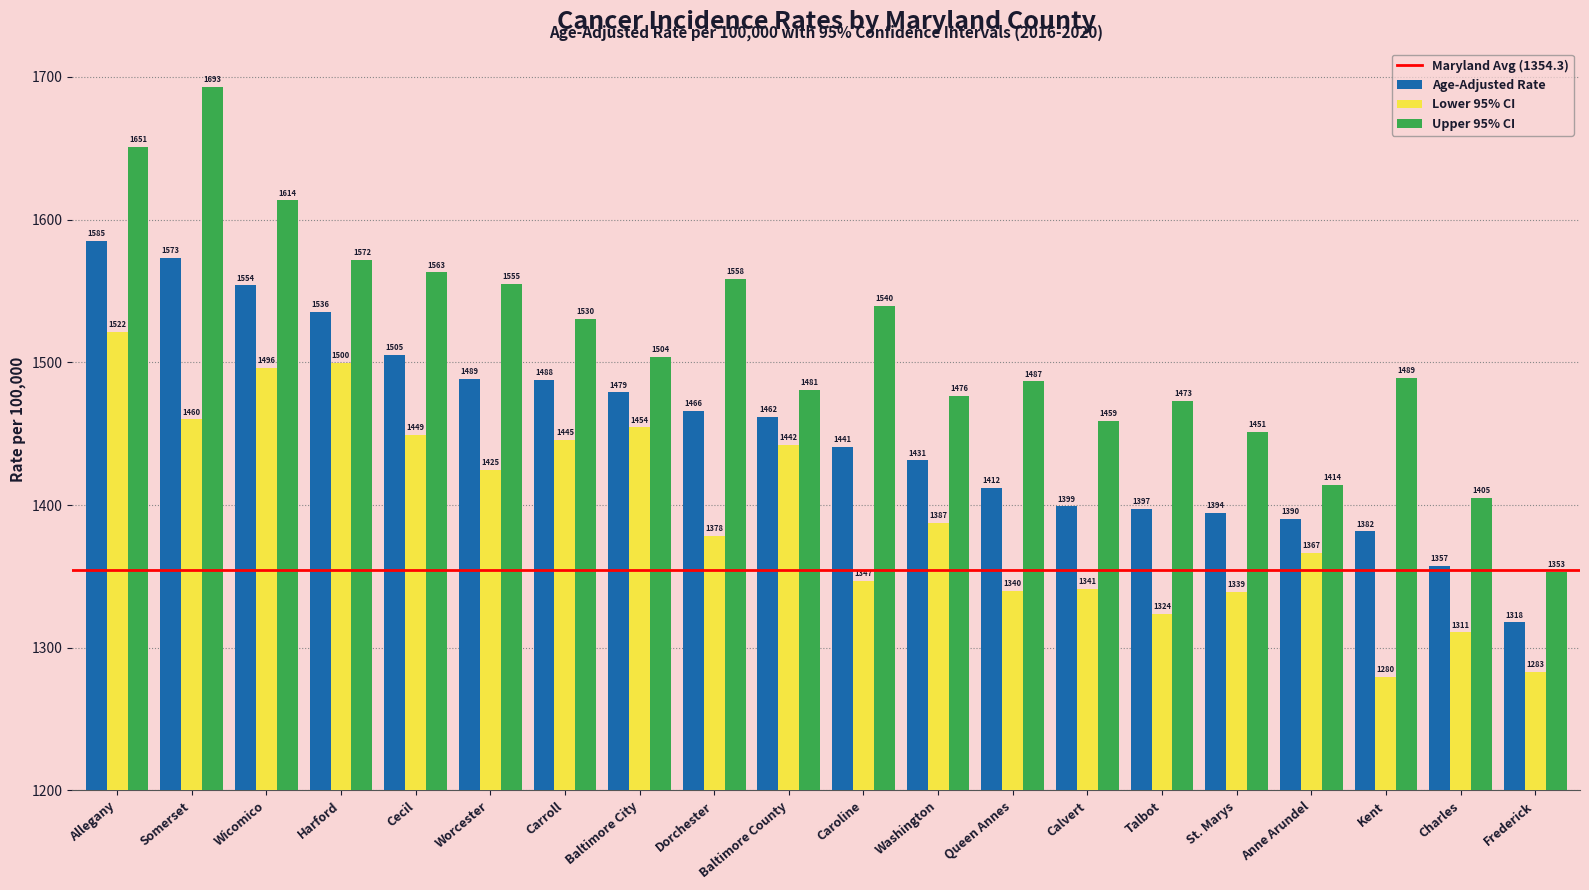

What is the average value of the Age-Adjusted Rate series?

1452.9